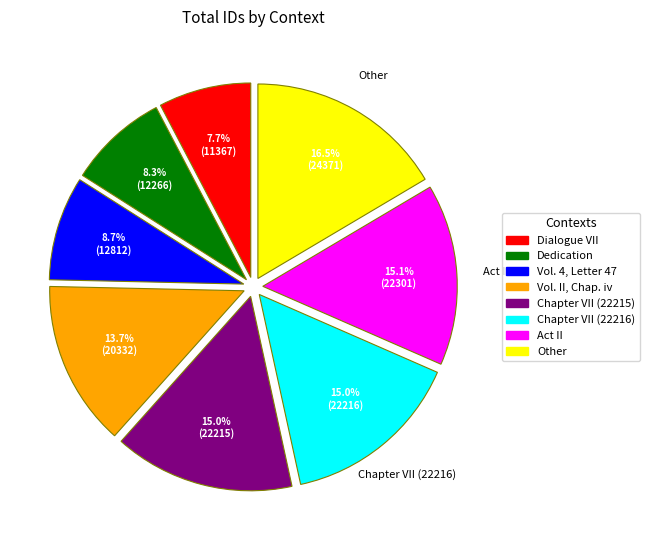

Between Other and Vol. II, Chap. iv, which is larger?

Other